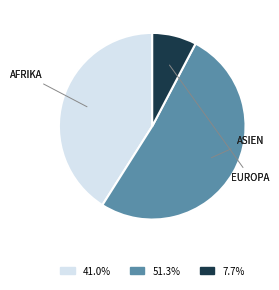

Is there any slice that represents more than half of the pie?

Yes